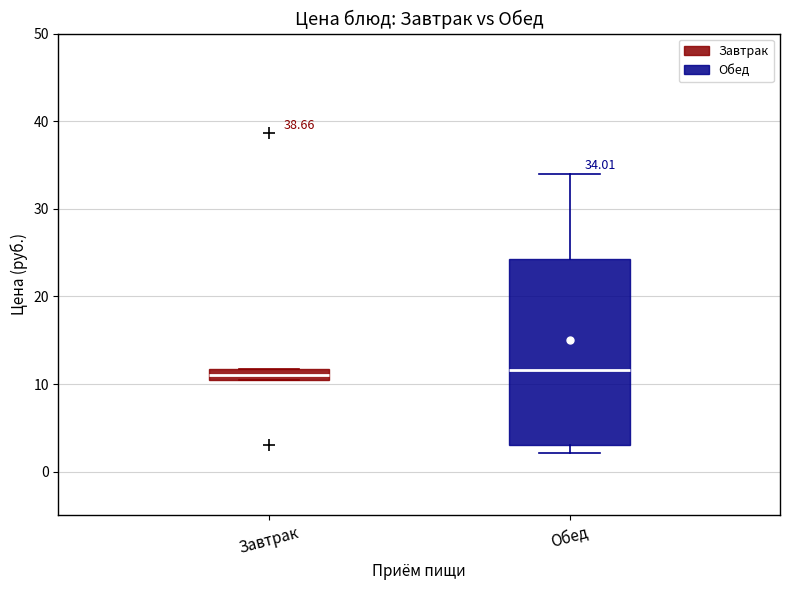

Which box is the tallest, from its lower edge to its upper edge?

Обед